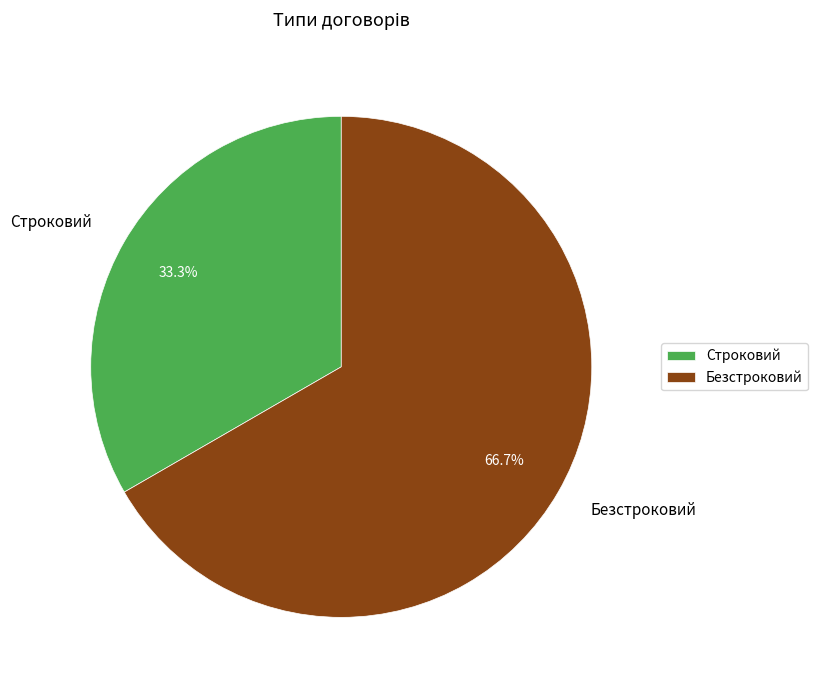

Approximately how many times larger is the value at Безстроковий compared to Строковий?

2.0